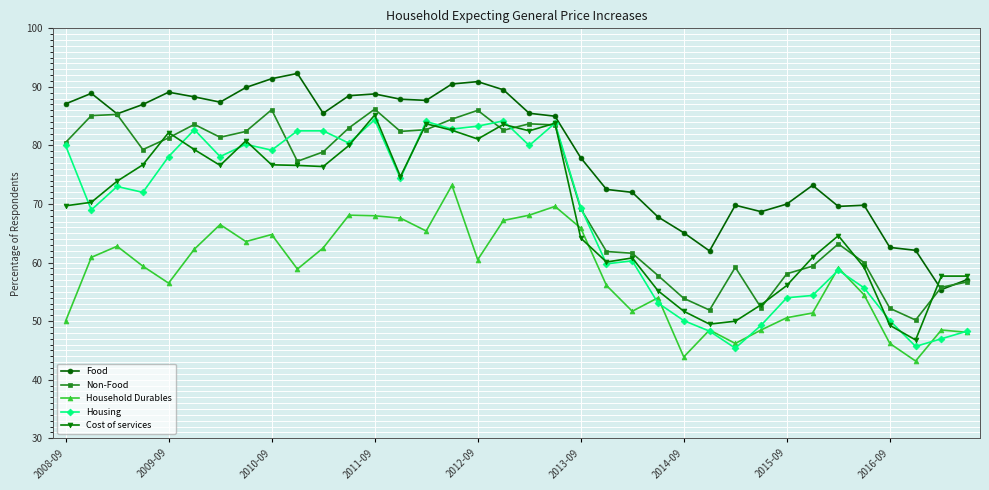

How many categories are shown in the chart?

36